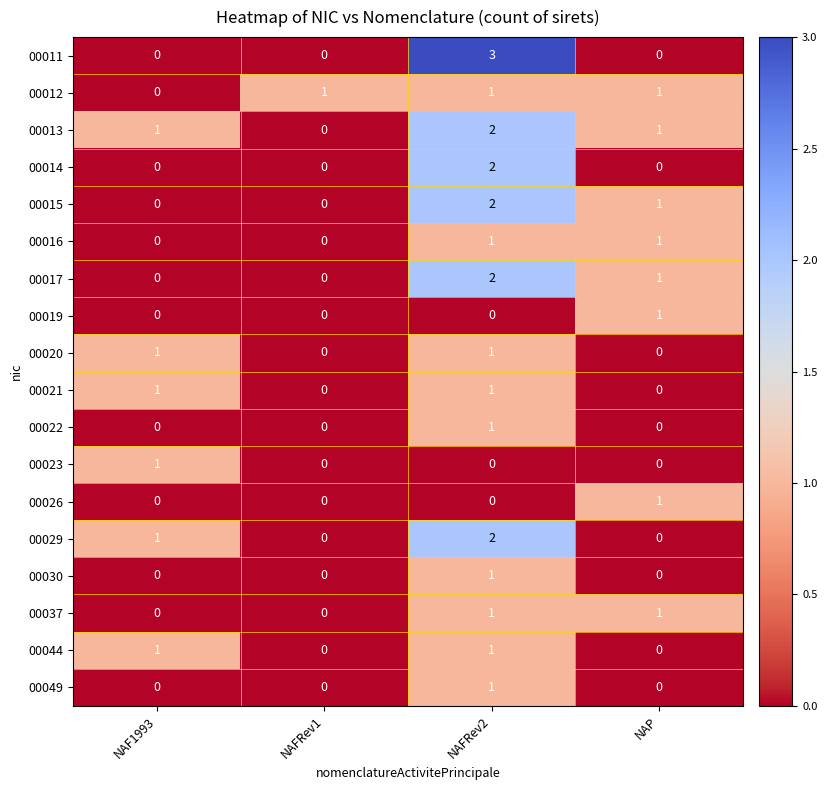

Which series has the widest spread of values?

00011